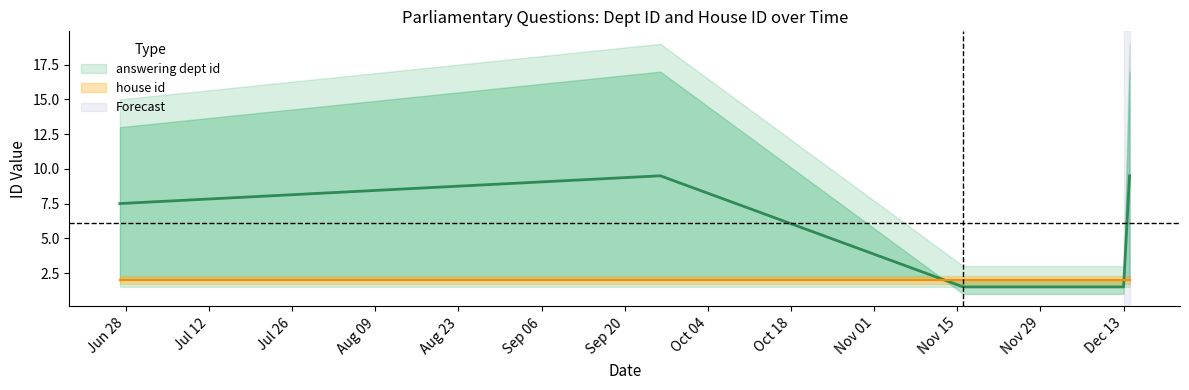

Reading left to right, transcribe all the data shown in this chart.

7.5	9.5	9.5	9.5	1.5	1.5	1.5	1.5	9.5	9.5